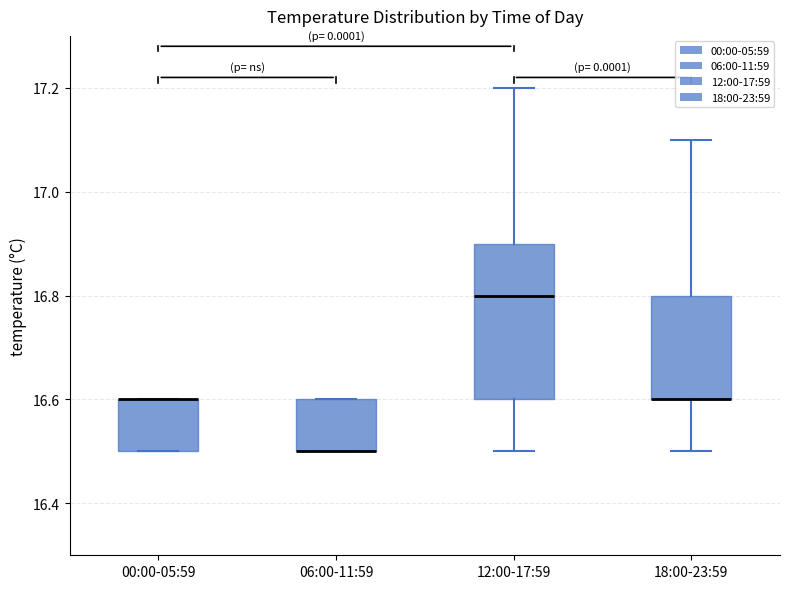

Reading left to right, read every box against the y-axis: the position of its median line, the range the box covers, and the ends of its whiskers. The values are not printed on the chart, so give them approximately, as read against the axis.

00:00-05:59: median 16.6 (drawn on the box's upper edge), box 16.5 to 16.6, whiskers 16.5 to 16.6
06:00-11:59: median 16.5 (drawn on the box's lower edge), box 16.5 to 16.6, whiskers 16.5 to 16.6
12:00-17:59: median 16.8, box 16.6 to 16.9, whiskers 16.5 to 17.2
18:00-23:59: median 16.6 (drawn on the box's lower edge), box 16.6 to 16.8, whiskers 16.5 to 17.1